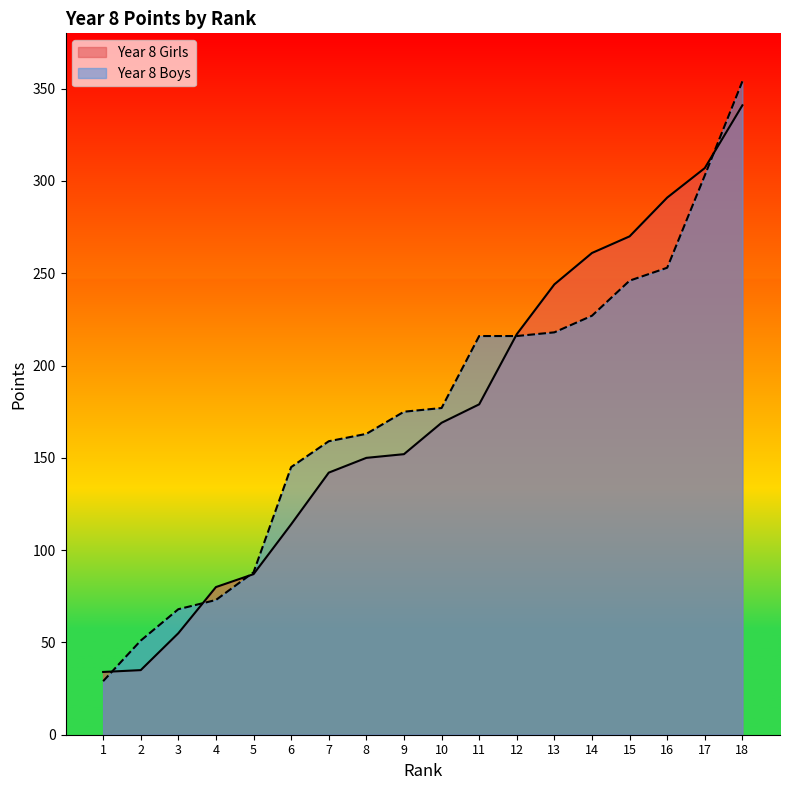

At which label is Year 8 Girls closest to 187?

11